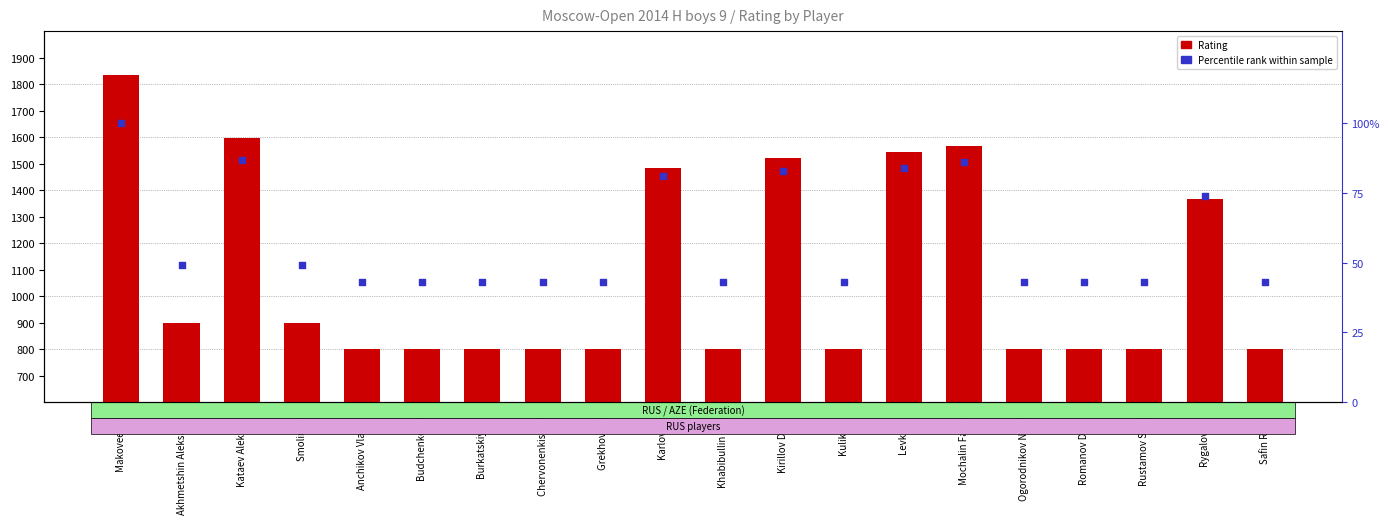

At which category is the sum across all series the highest?

Makoveev Ilya